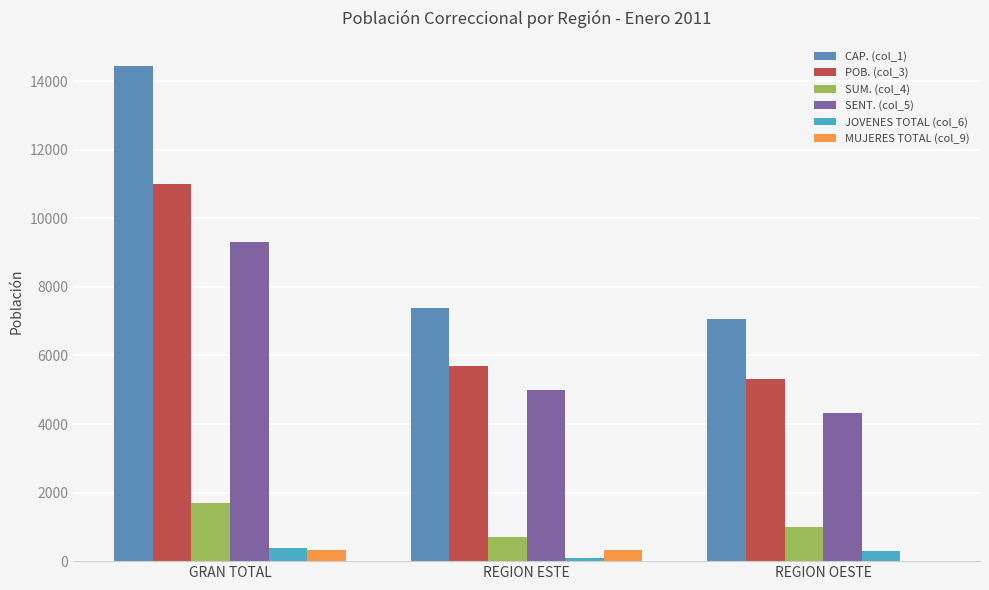

At REGION OESTE, list the series in order from smallest to largest.

MUJERES TOTAL (col_9), JOVENES TOTAL (col_6), SUM. (col_4), SENT. (col_5), POB. (col_3), CAP. (col_1)